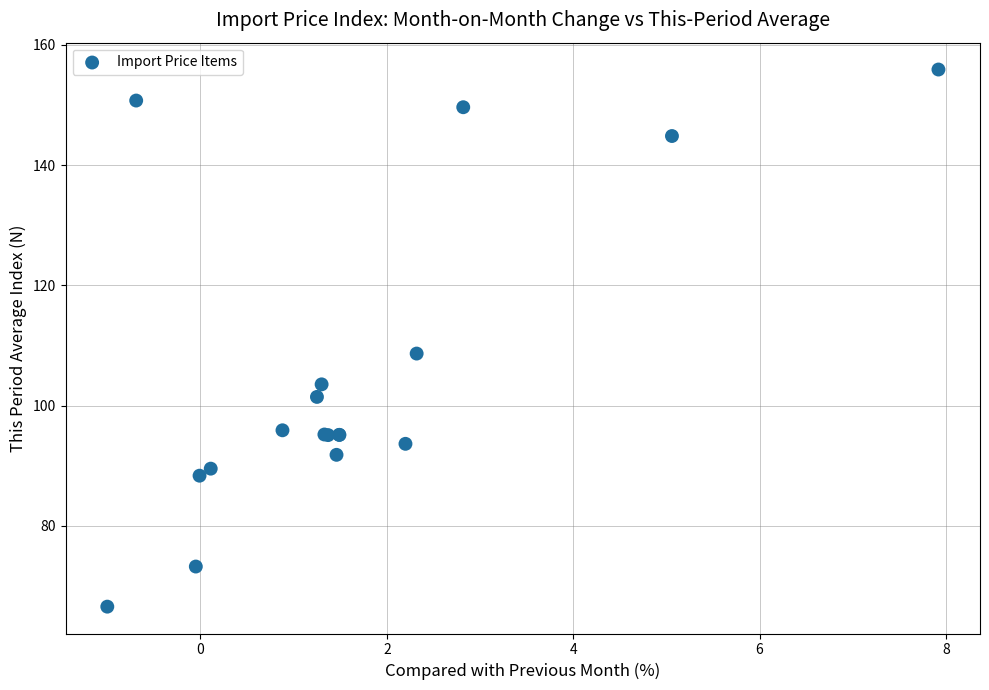

What Y value in the scatter plot is closest to 111?

108.7